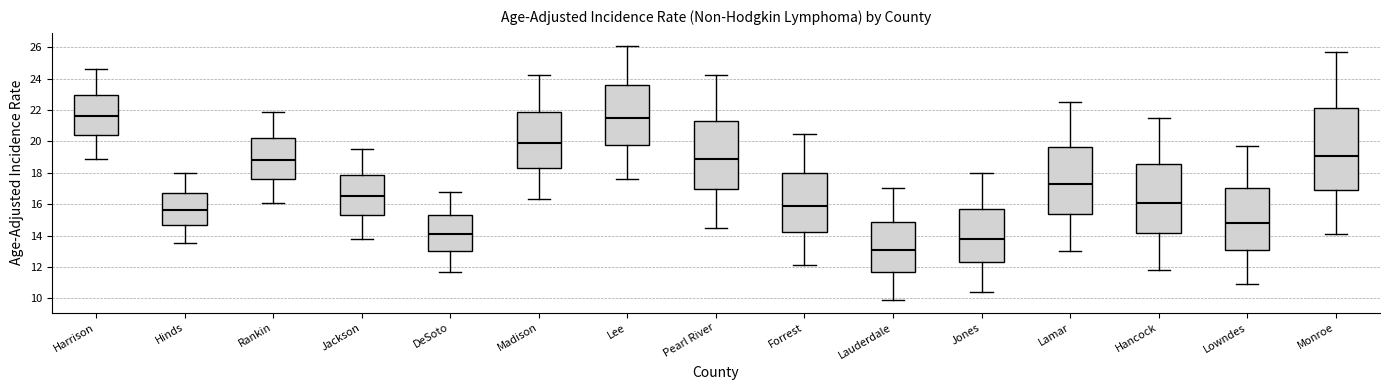

Where does the upper whisker of the box for Hinds end on the y-axis? The values are not printed on the chart, so give them approximately, as read against the axis.

18.0